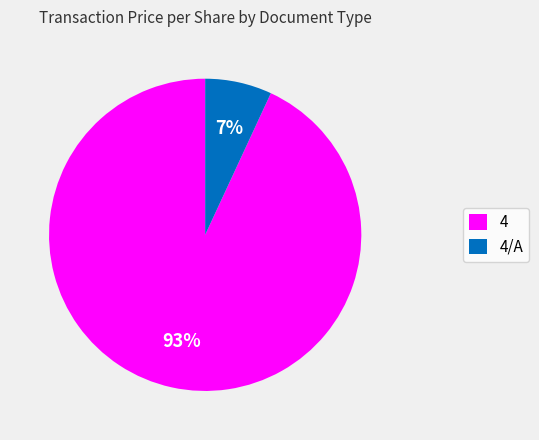

Is there a majority slice in this chart?

Yes